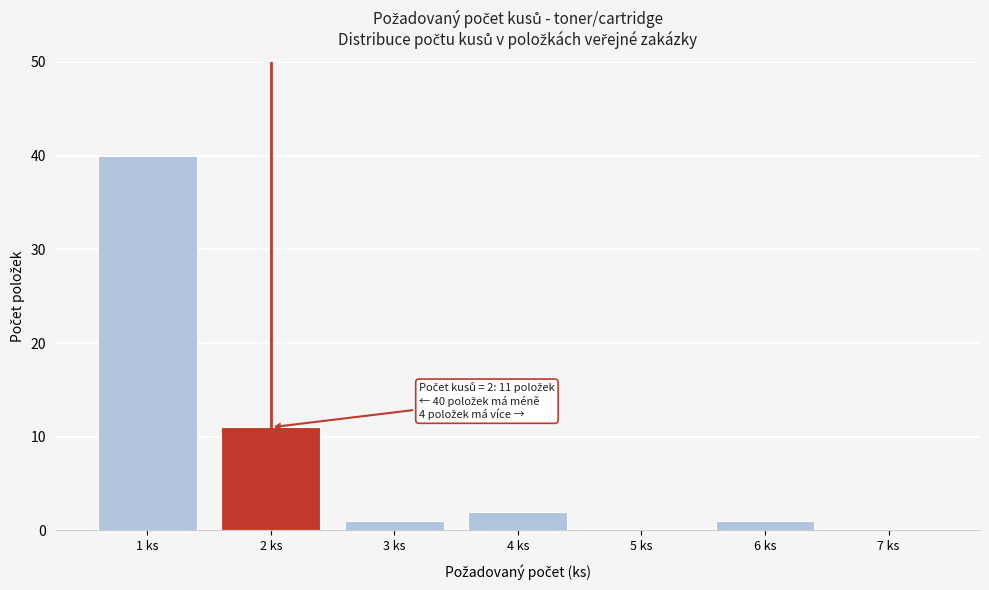

Over which range of the x-axis is the bar tallest?

0.5 to 1.5